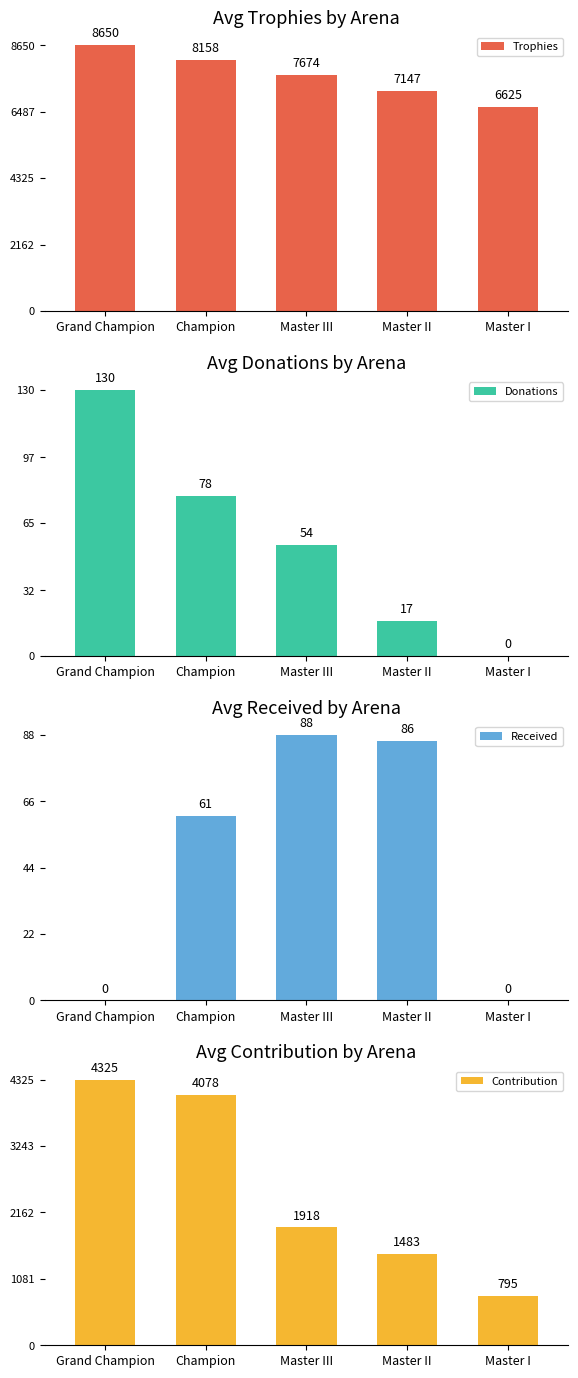

At which category is the sum across all series the highest?

Grand Champion